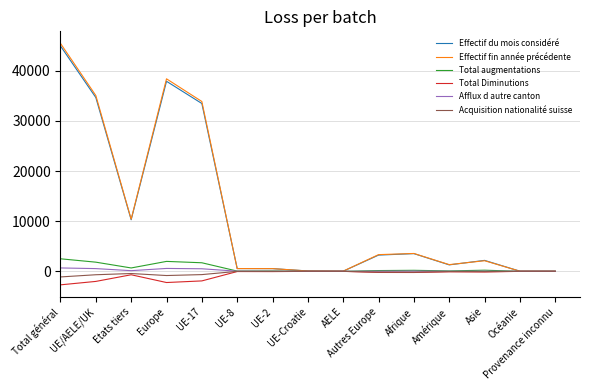

True or false: Afflux d autre canton has a value of 676 at Total général.

True